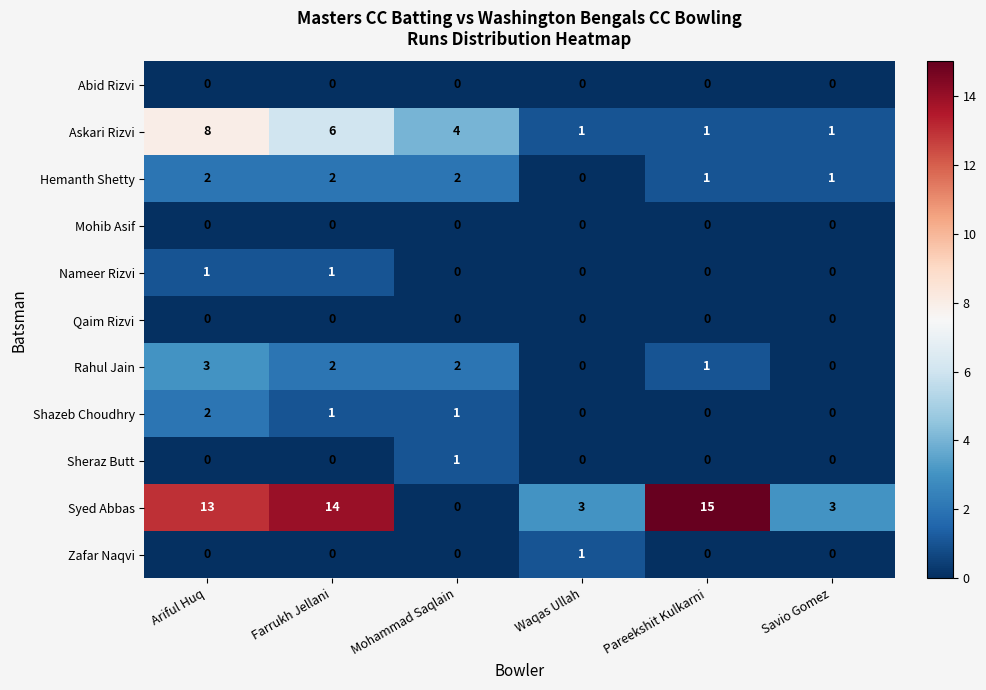

True or false: Abid Rizvi has a value of 0 at Mohammad Saqlain.

True